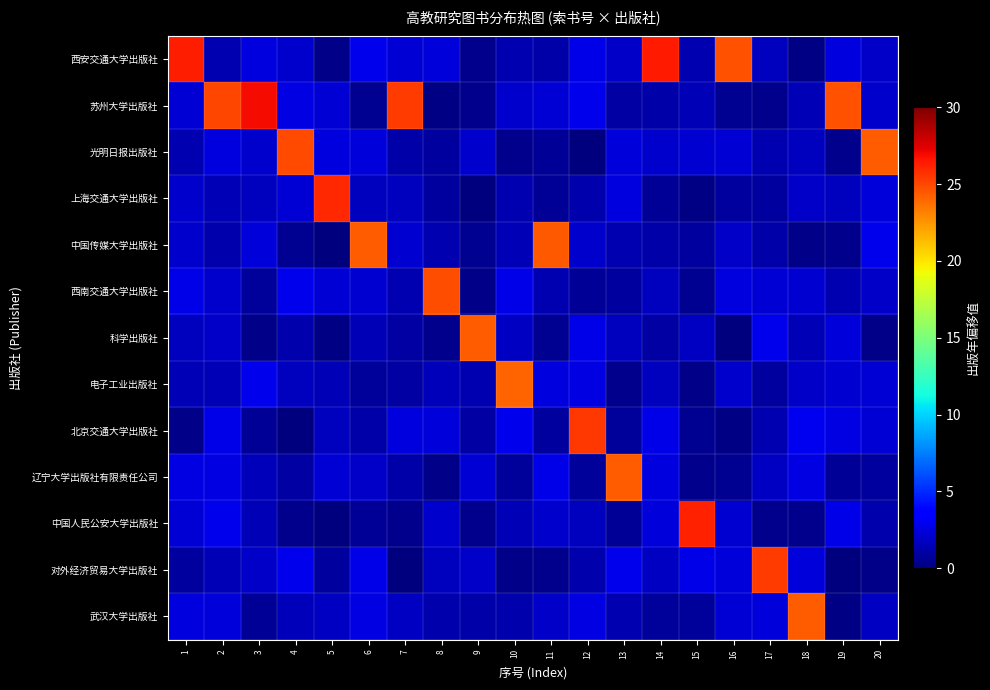

List the series in order of their peak value, lowest first.

电子工业出版社, 科学出版社, 武汉大学出版社, 辽宁大学出版社有限责任公司, 中国传媒大学出版社, 西南交通大学出版社, 光明日报出版社, 对外经济贸易大学出版社, 北京交通大学出版社, 上海交通大学出版社, 中国人民公安大学出版社, 西安交通大学出版社, 苏州大学出版社